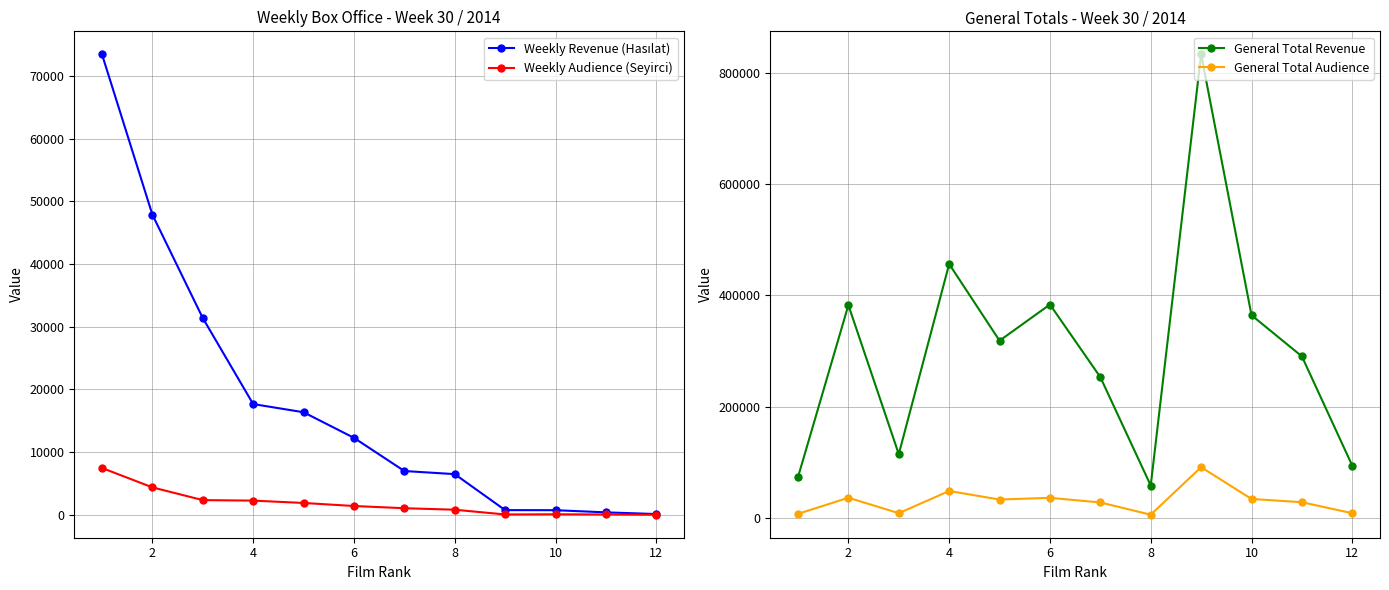

True or false: General Total Audience and General Total Revenue intersect in this chart.

False